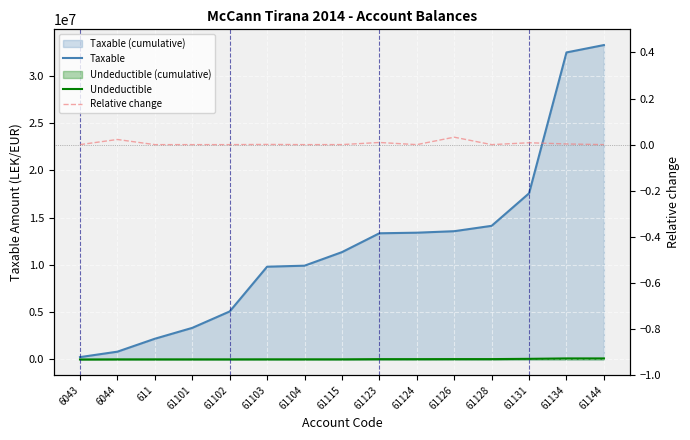

True or false: Taxable and Relative change cross at least once.

False